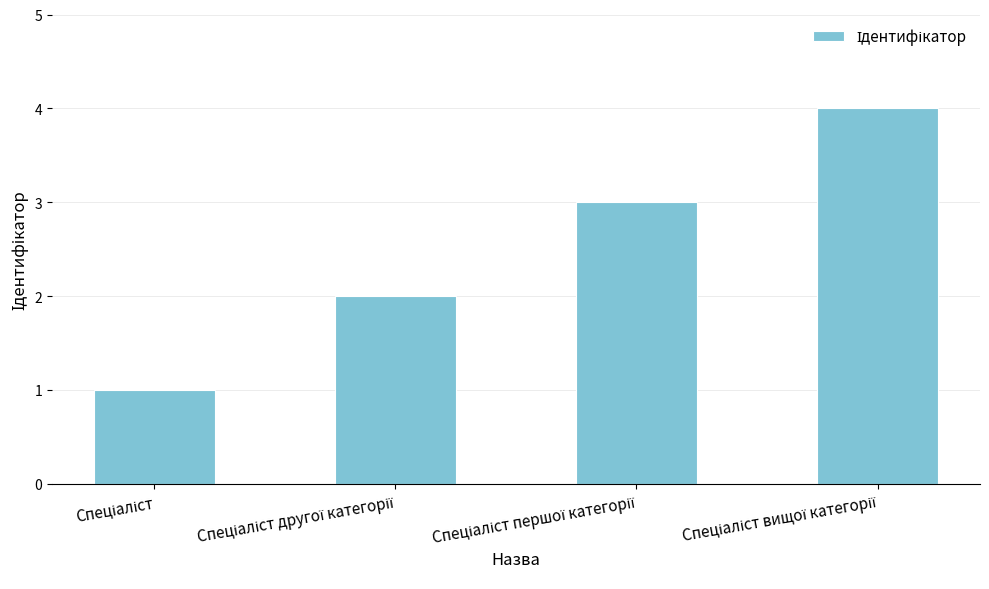

What is the sum of all values?

10